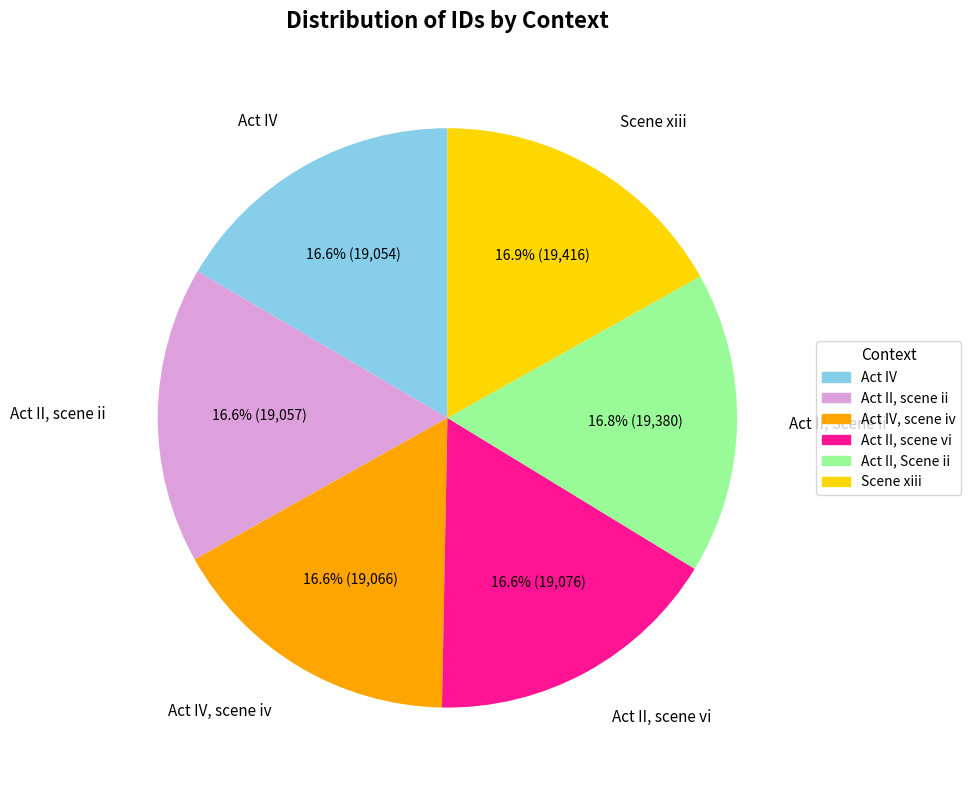

Is it true that Act II, scene vi is 31% of the pie?

False